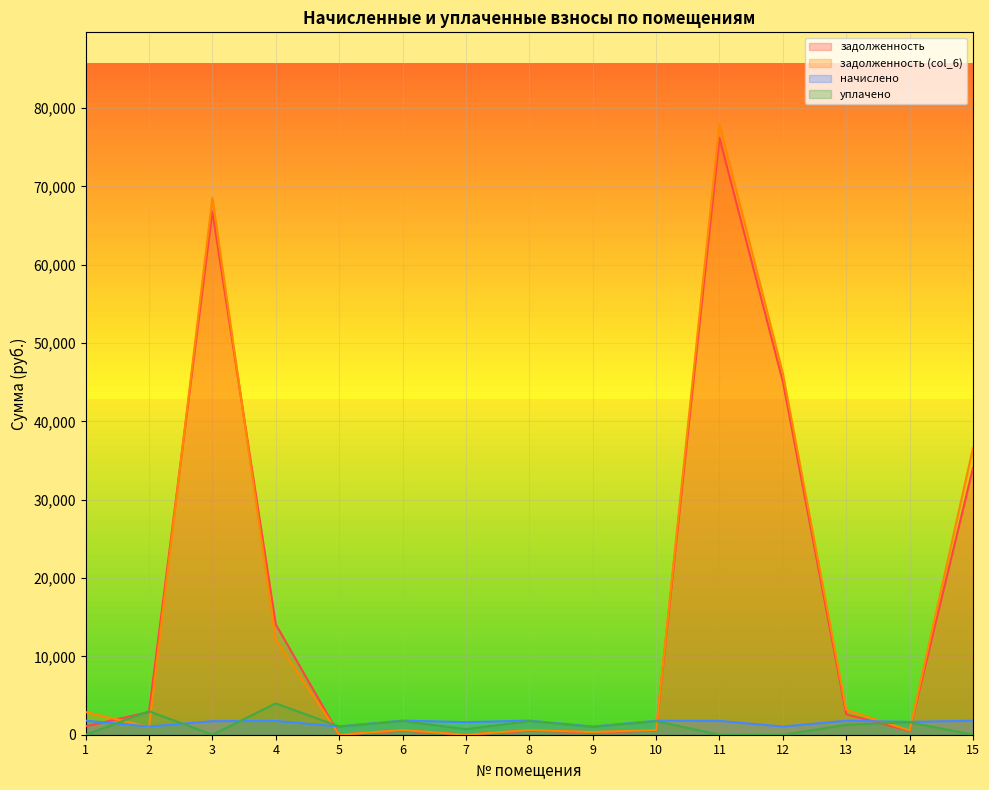

At which category does the chart reach its peak across all series?

11